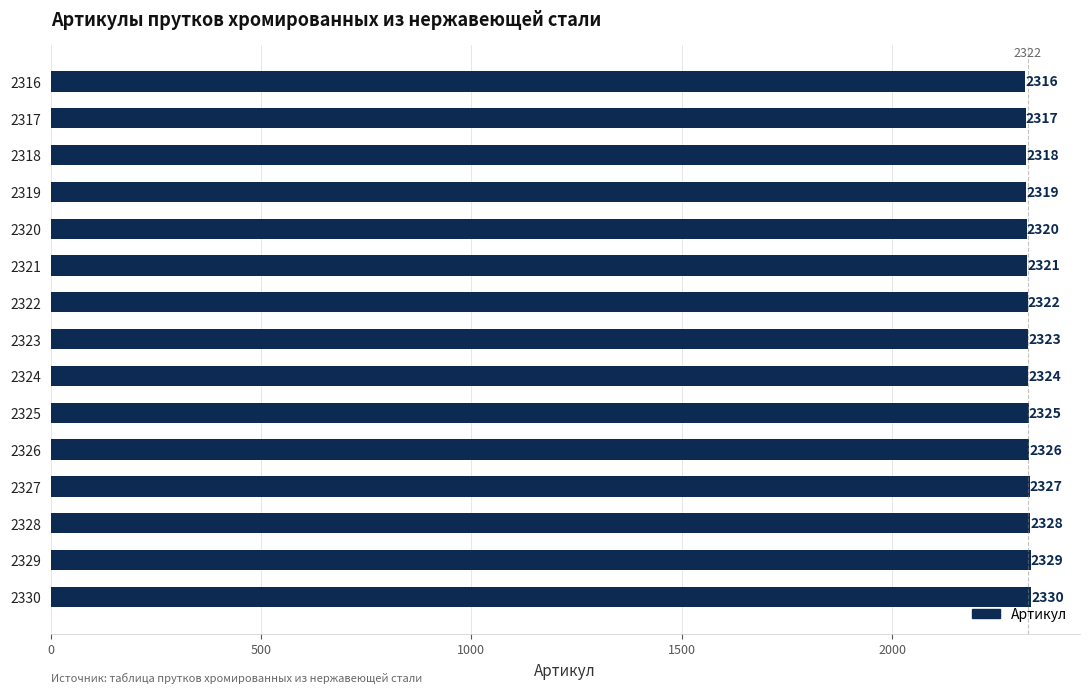

List the labels in order of value, largest first.

2330, 2329, 2328, 2327, 2326, 2325, 2324, 2323, 2322, 2321, 2320, 2319, 2318, 2317, 2316